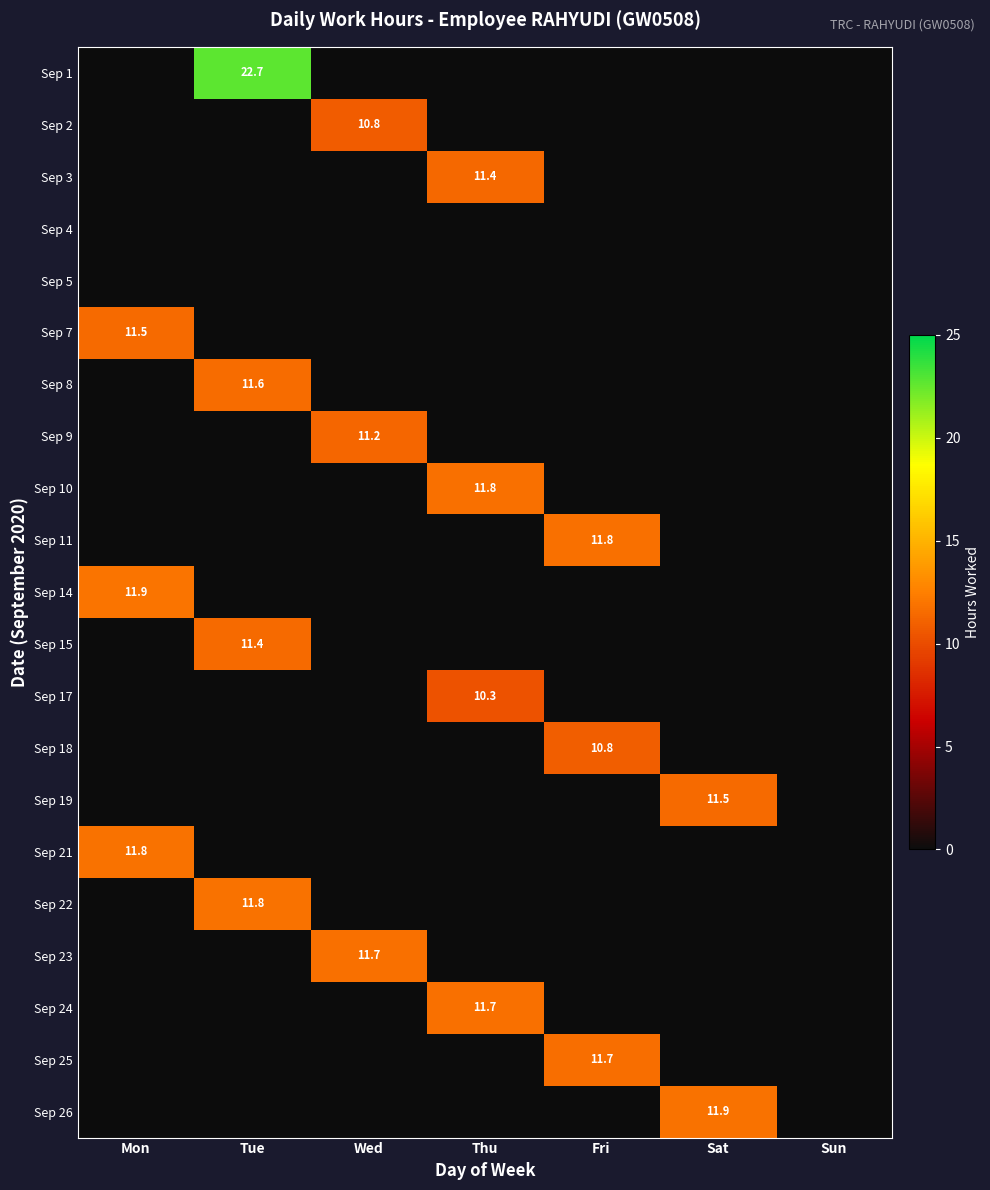

True or false: Sep 11 has a value of 16.9 at Fri.

False